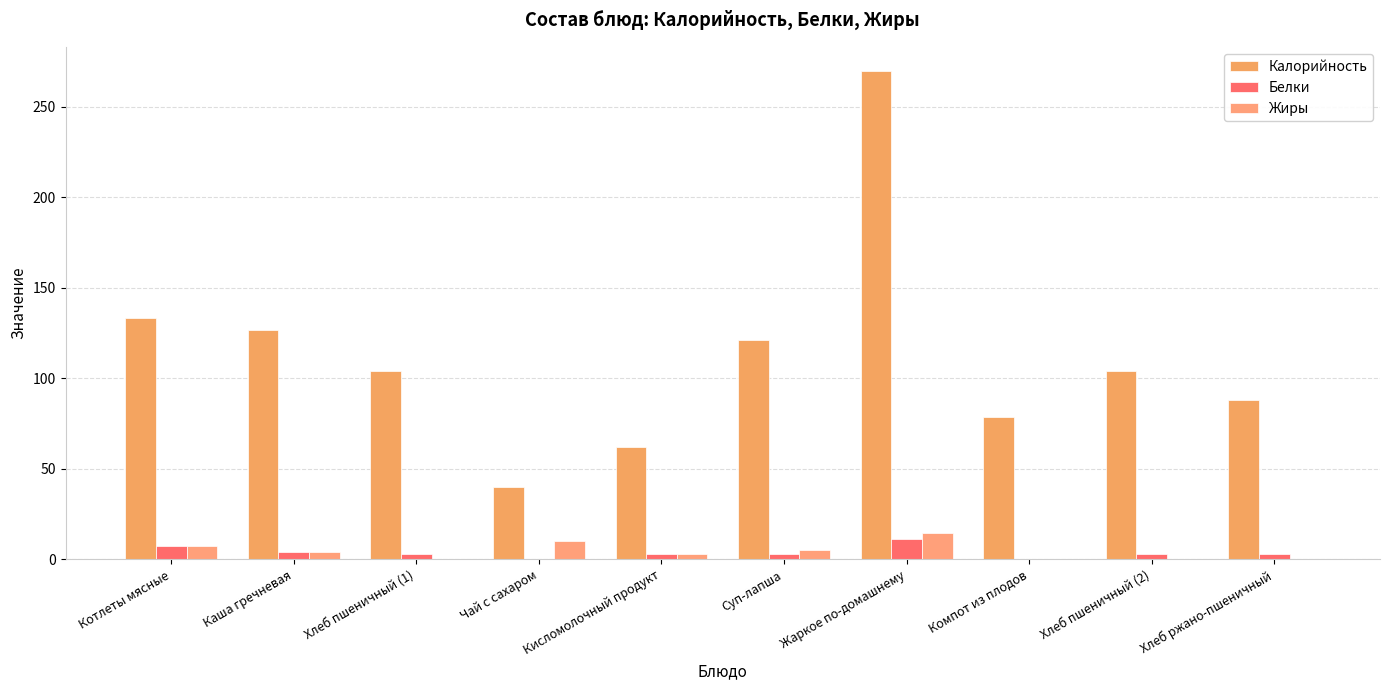

Between Кисломолочный продукт and Суп-лапша, which series saw the biggest shift?

Калорийность